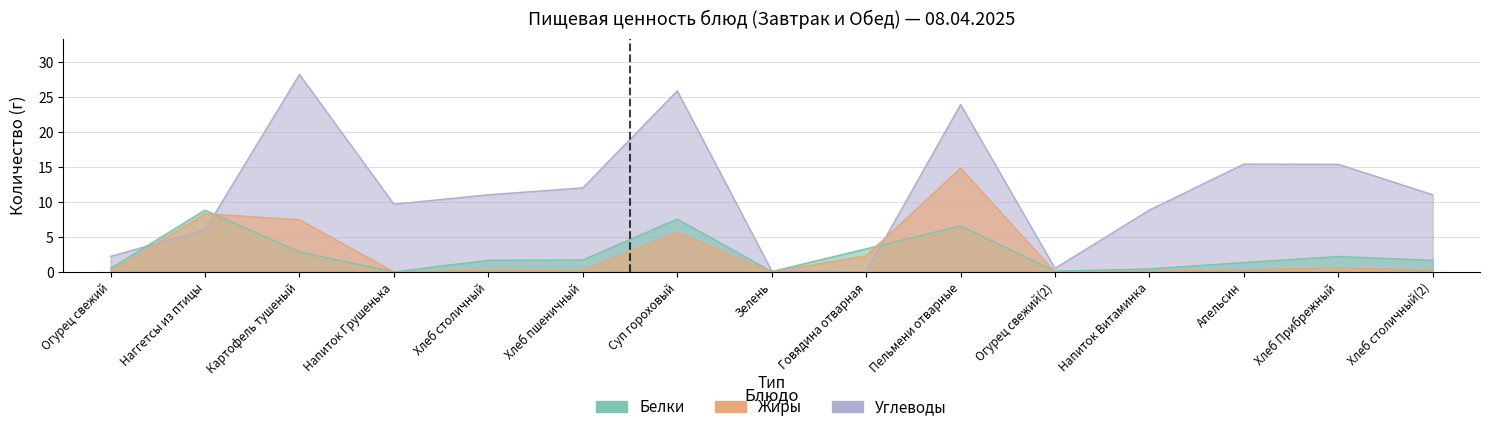

Where is the first local maximum for Белки?

Наггетсы из птицы